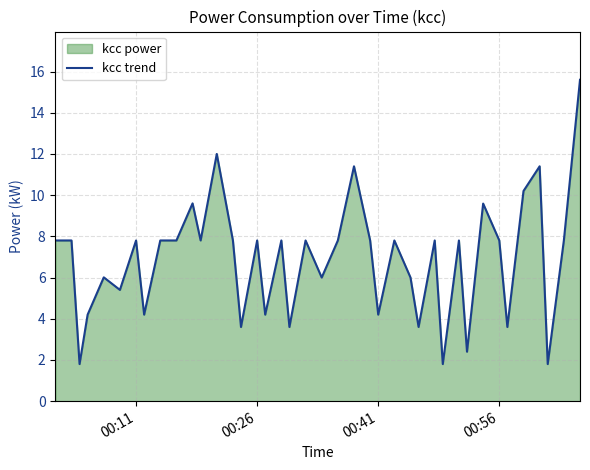

What is the difference between the maximum and minimum values?

13.8